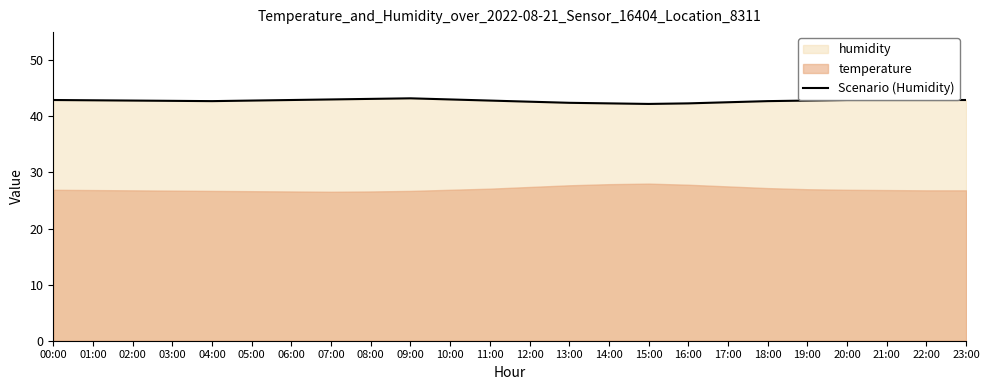

What is the greatest value displayed?

43.2